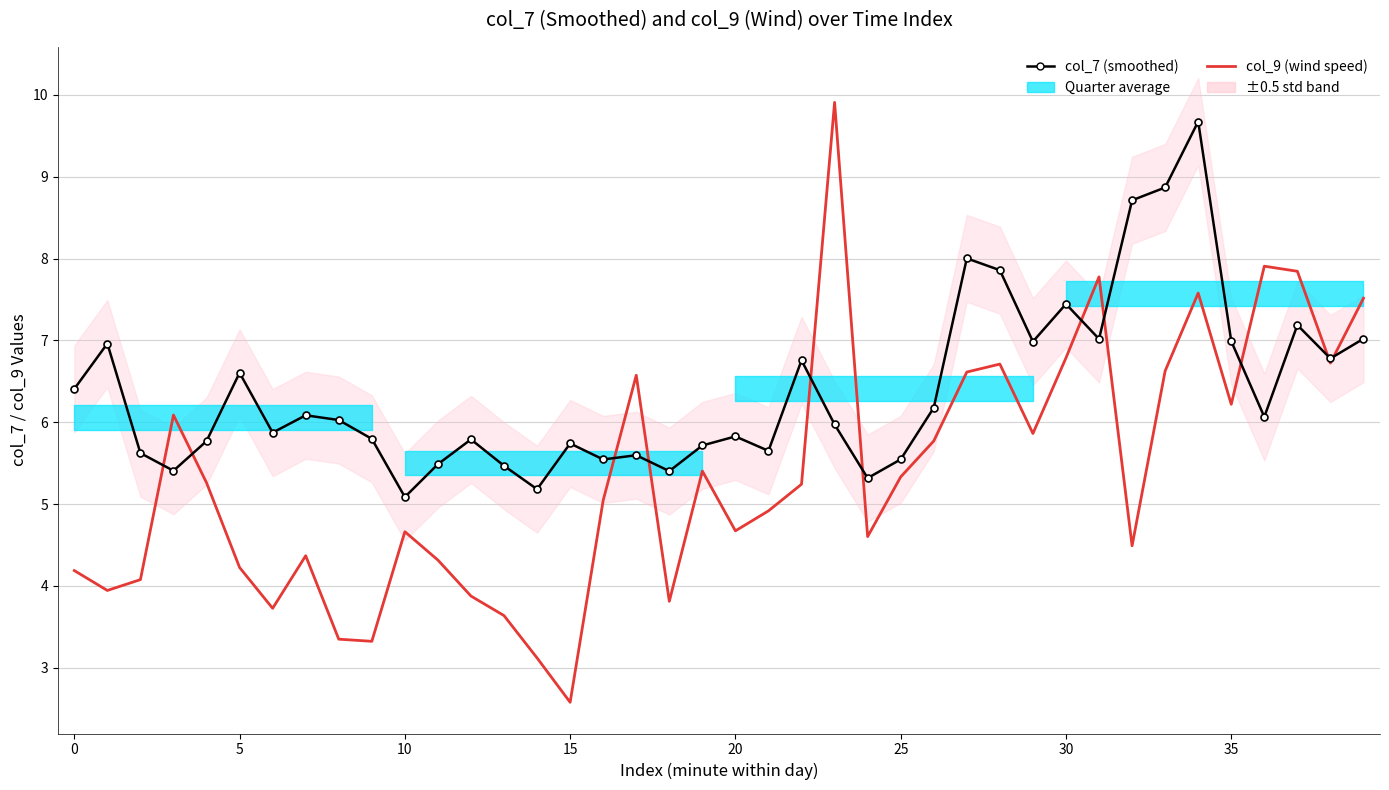

At which category is the sum across all series the highest?

34